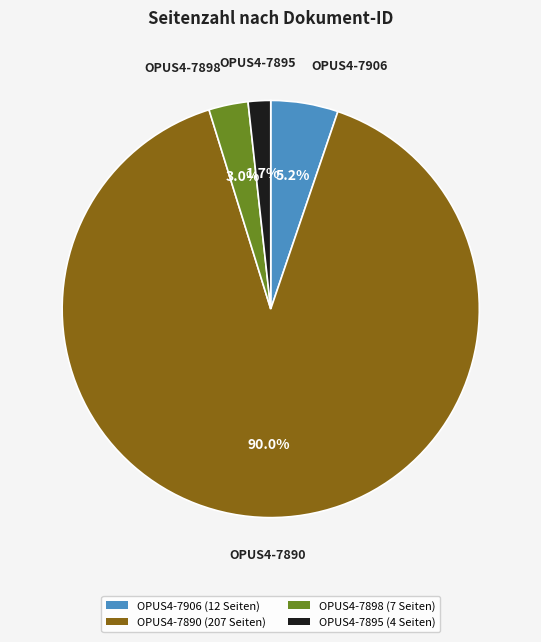

Which has a higher value, OPUS4-7898 (7 Seiten) or OPUS4-7895 (4 Seiten)?

OPUS4-7898 (7 Seiten)